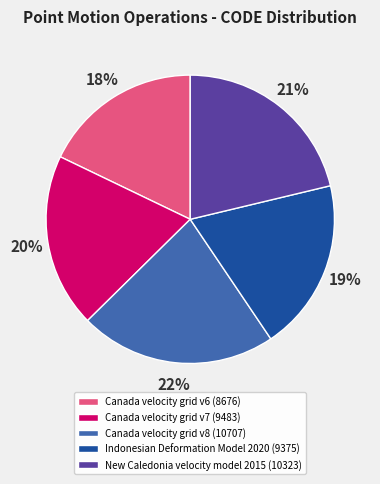

How many segments does this pie chart have?

5